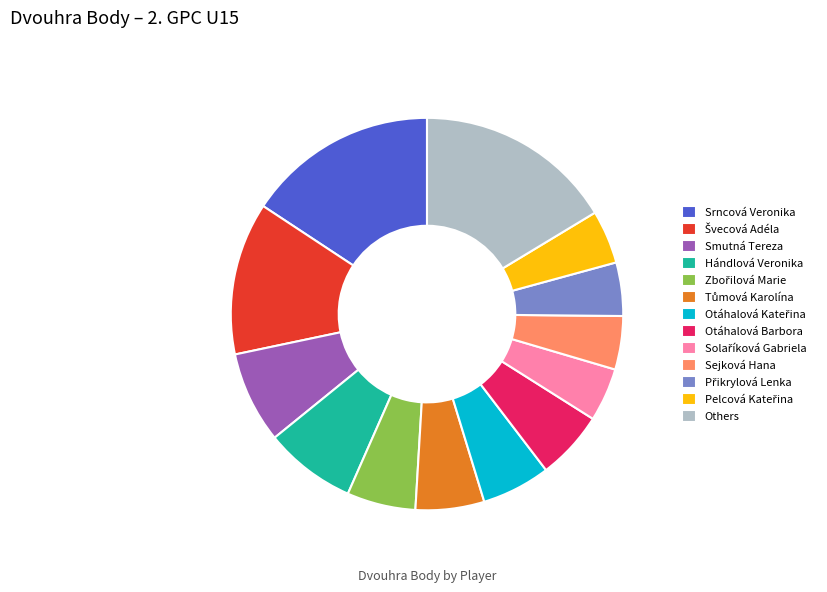

What is the largest slice in the pie chart?

Others